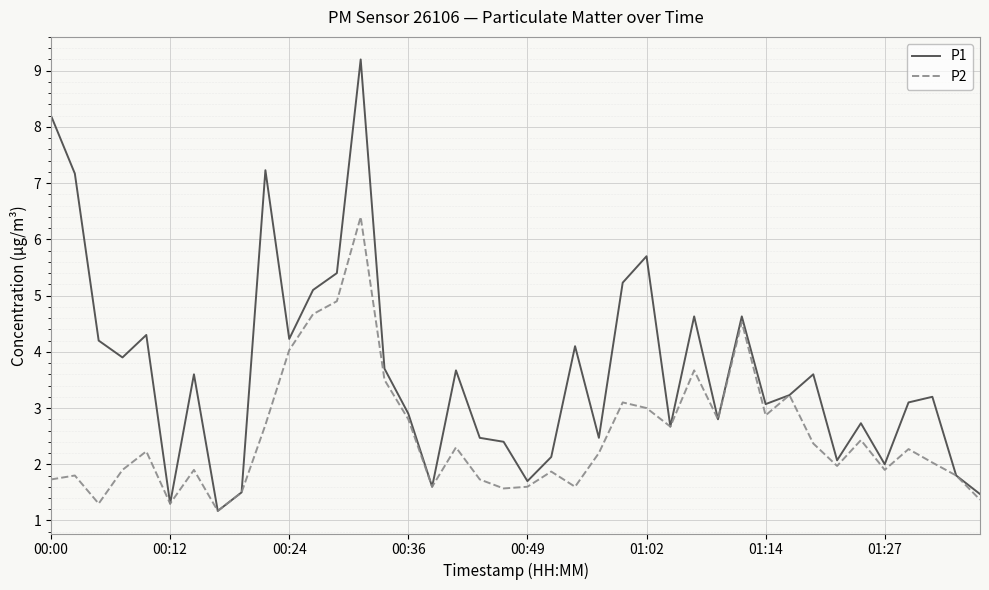

What is the sum of all P1 values?

145.6